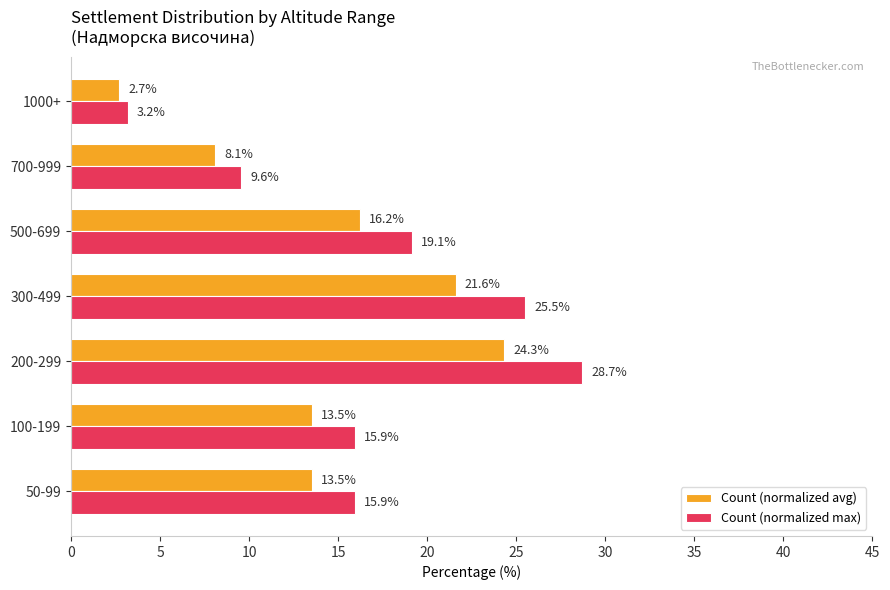

What is the difference between the highest and lowest values at 300-499?

3.9